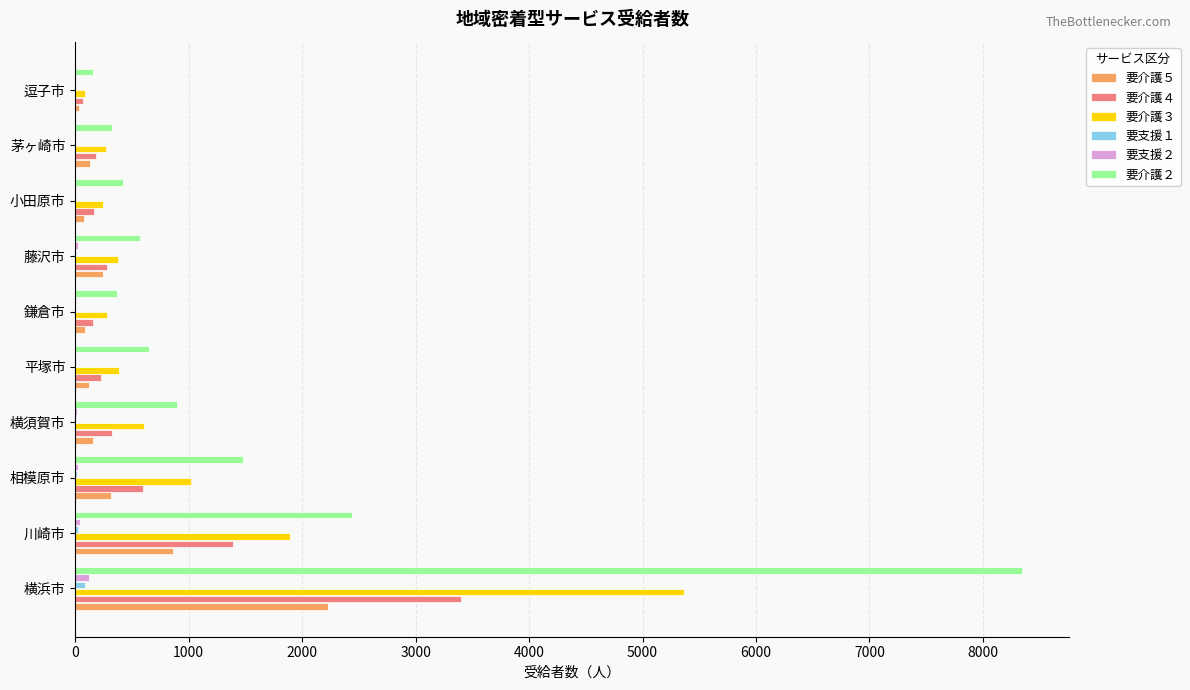

At which category is the sum across all series the highest?

横浜市